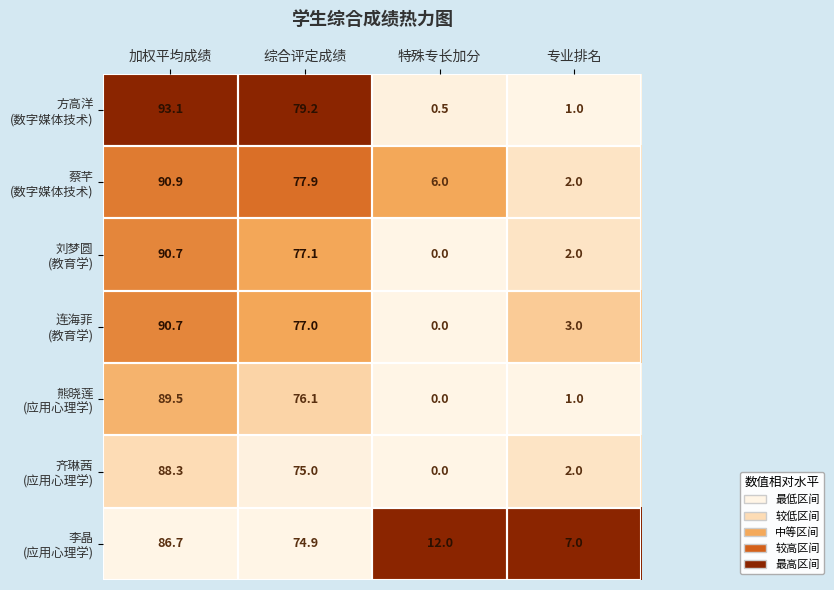

What is the difference between the highest and lowest values at 专业排名?

6.0